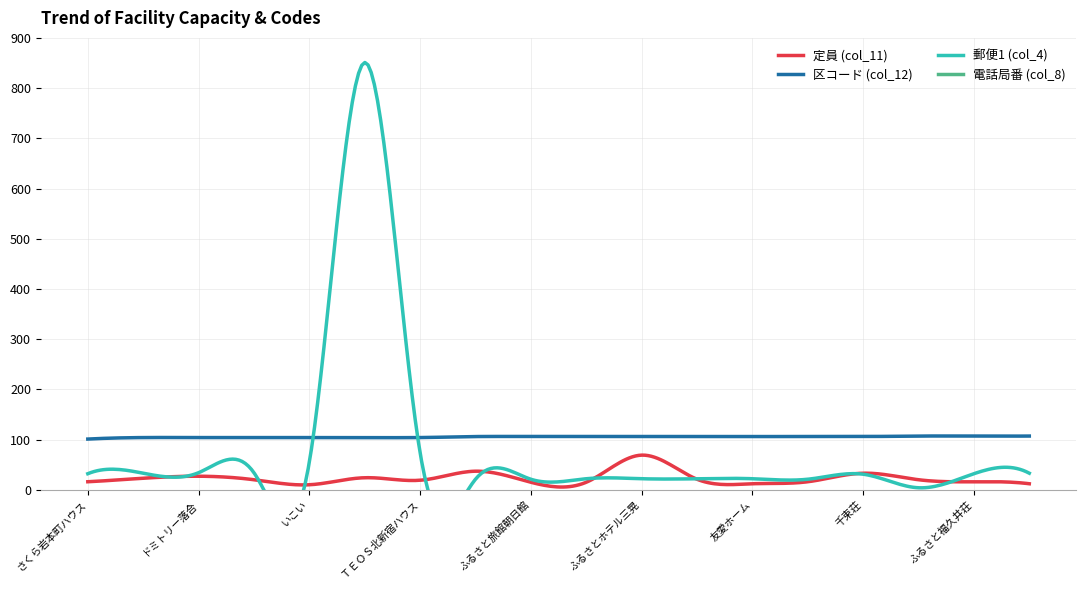

What is the label of the 6th point from the right?

友愛ホーム